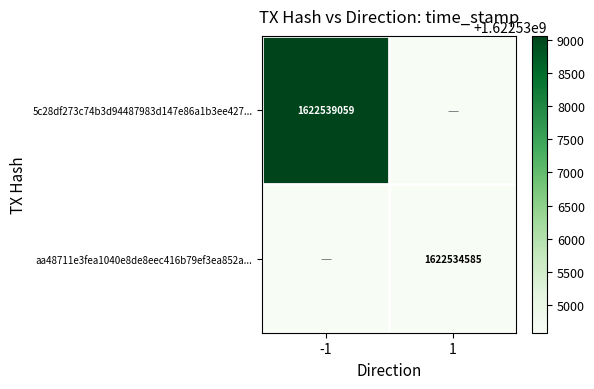

Is it true that aa48711e3fea1040e8de8eec416b79ef3ea852a... equals 1622534585 at 1?

True